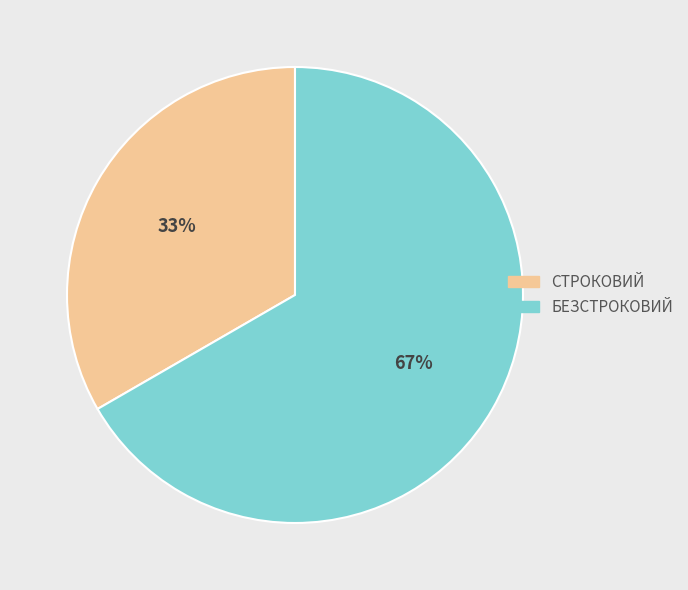

Rank the categories by value from highest to lowest.

Безстроковий, Строковий